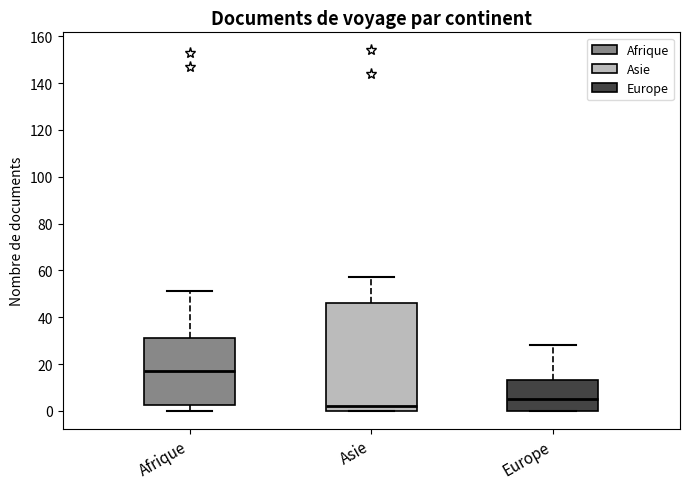

Where is the upper edge of the box for Europe on the y-axis? The values are not printed on the chart, so give them approximately, as read against the axis.

14